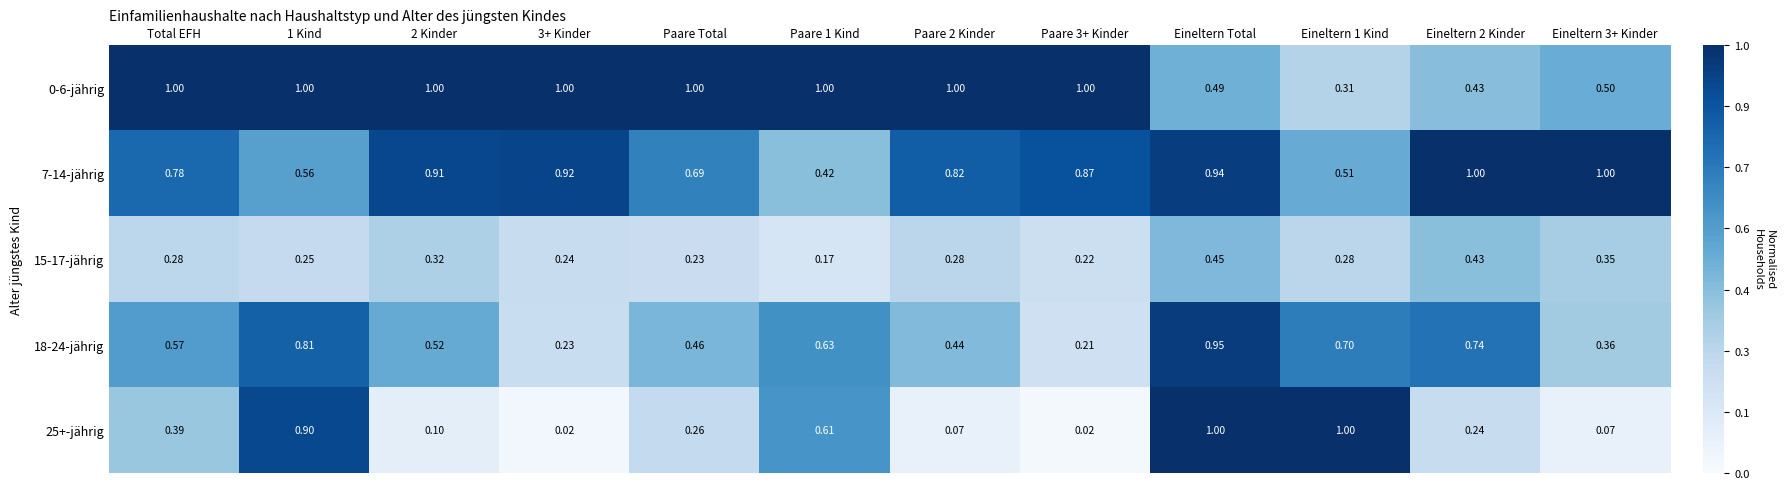

Is the value of 25+-jährig at Eineltern 3+ Kinder greater than the value of 0-6-jährig at Total EFH?

No